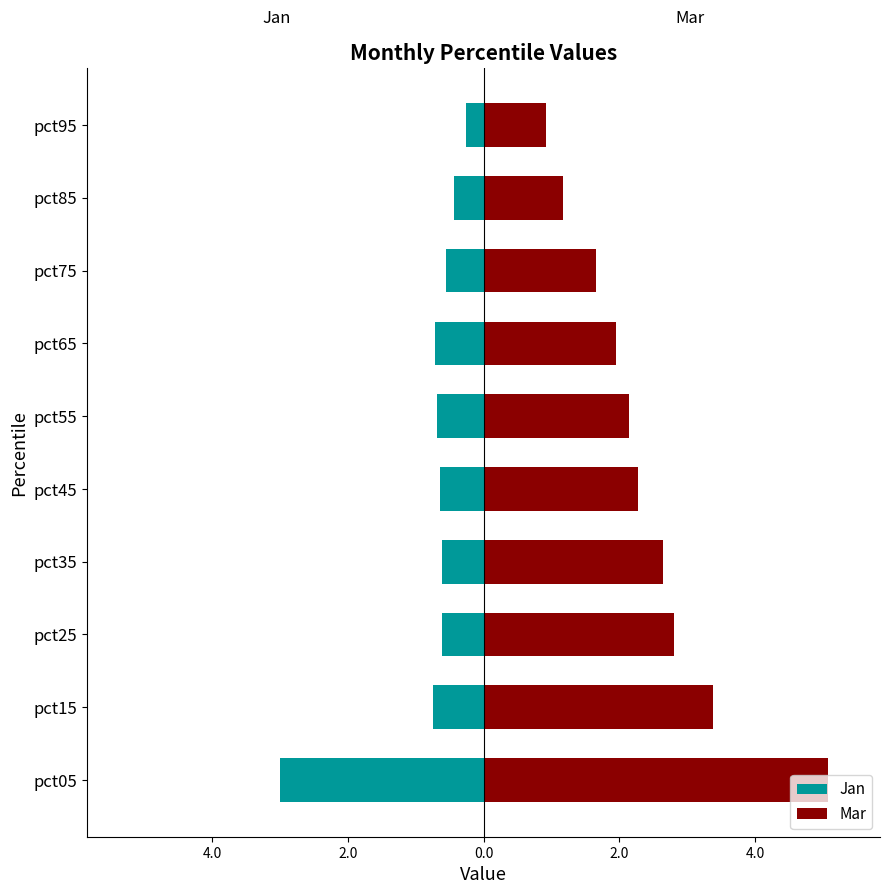

Which series has the largest range (max minus min)?

Mar